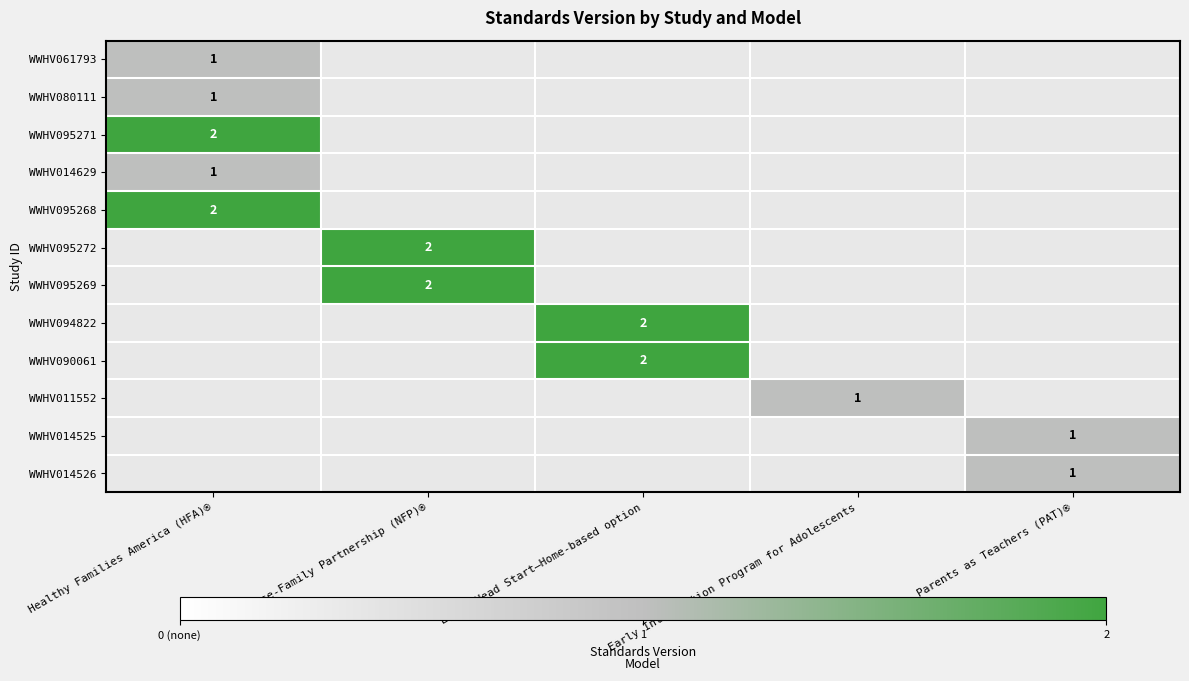

At Parents as Teachers (PAT)®, list the series in order from largest to smallest.

WWHV014525, WWHV014526, WWHV061793, WWHV080111, WWHV095271, WWHV014629, WWHV095268, WWHV095272, WWHV095269, WWHV094822, WWHV090061, WWHV011552